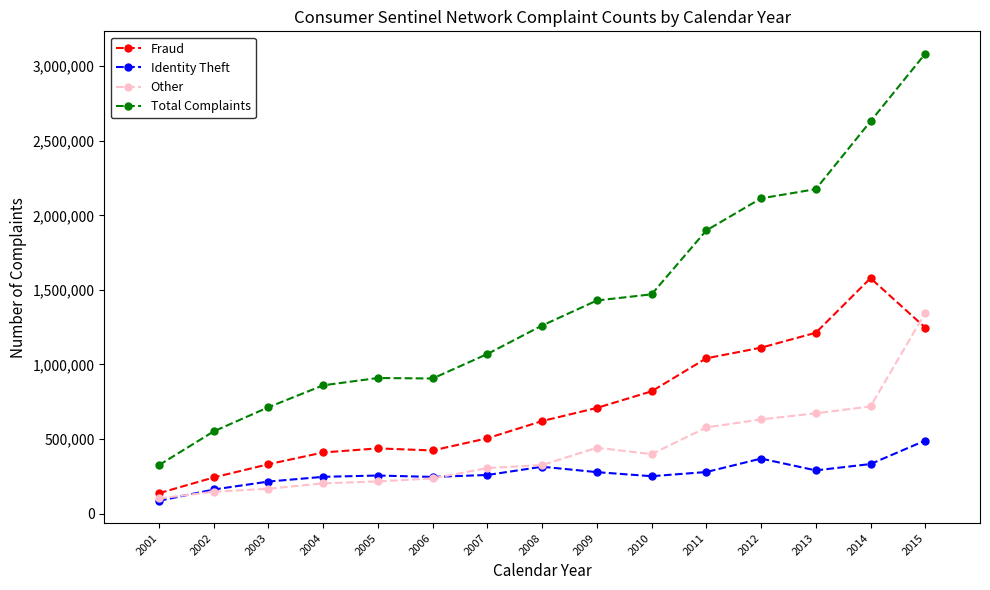

How many categories are shown in the chart?

15